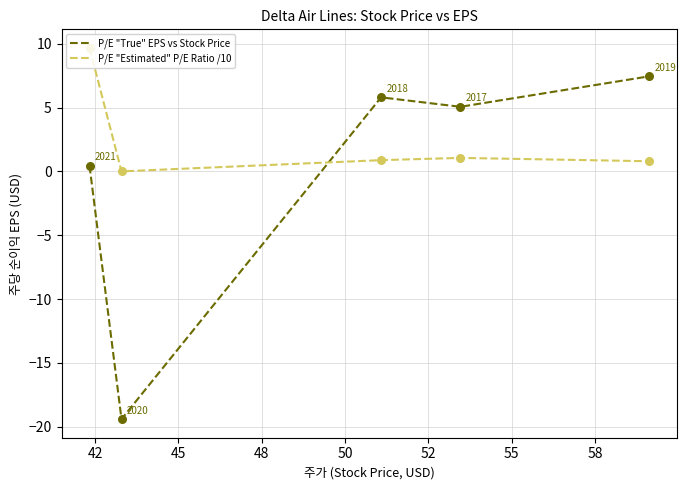

Which series has the largest total across all categories?

P/E "Estimated" P/E Ratio /10